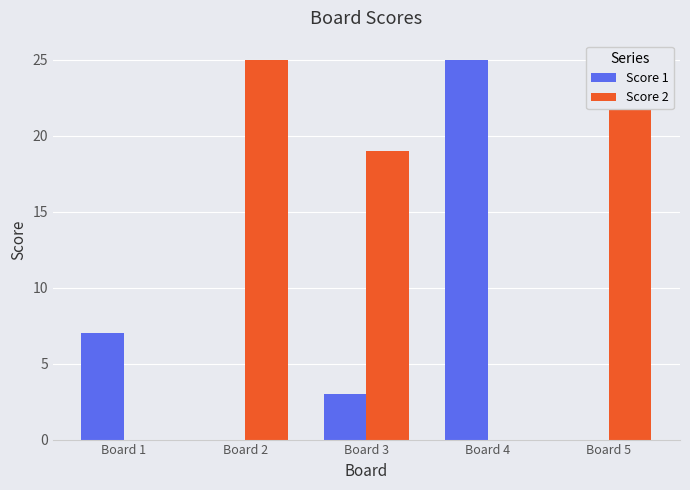

What is the average value of the Score 1 series?

7